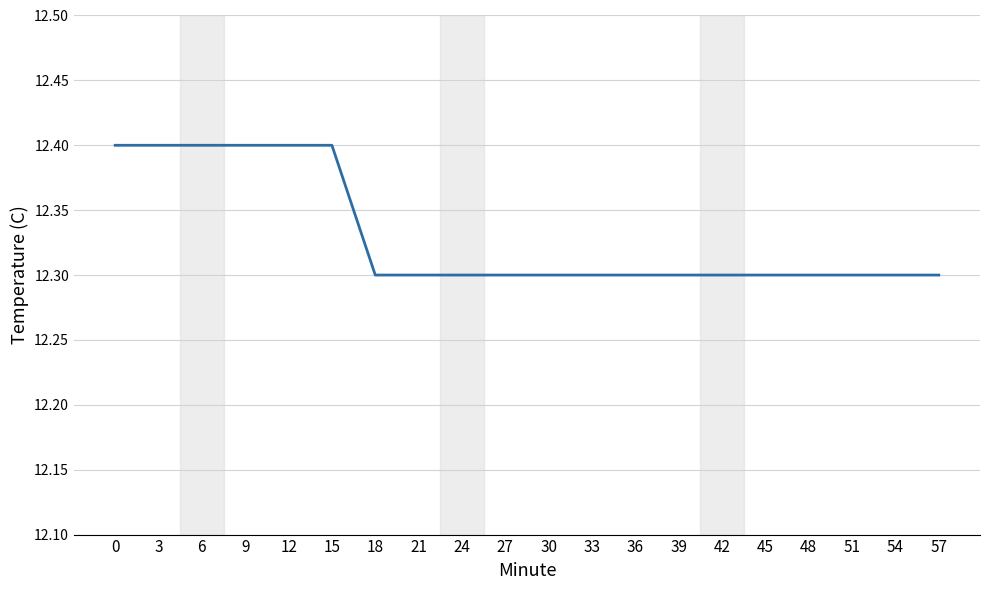

Is this an area chart (filled region under the line)?

No